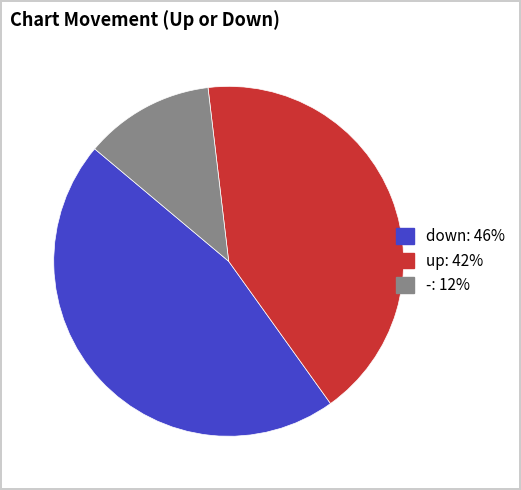

The down slice represents 46% of the pie. True or false?

True